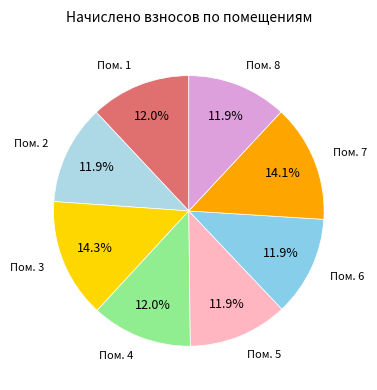

To the nearest percent, what is the difference between the largest and smallest slice percentages?

2%